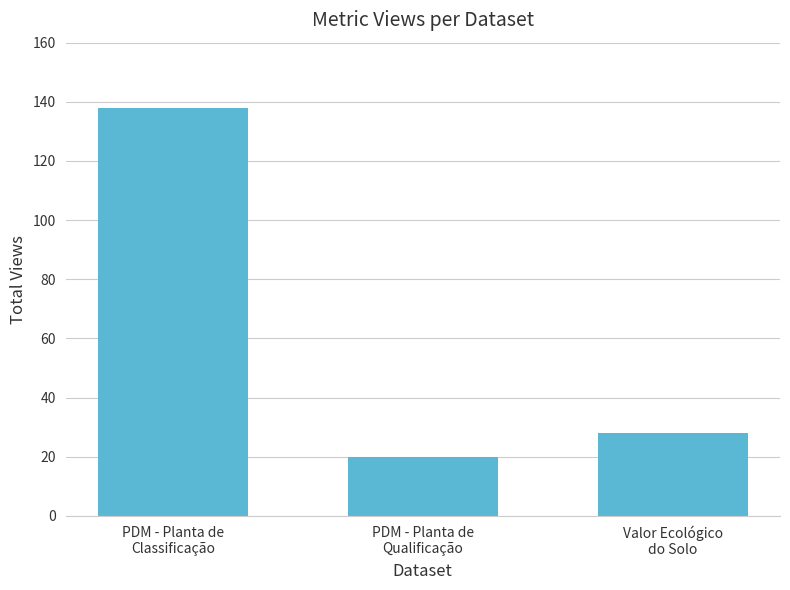

What is the difference between the maximum and minimum values?

118